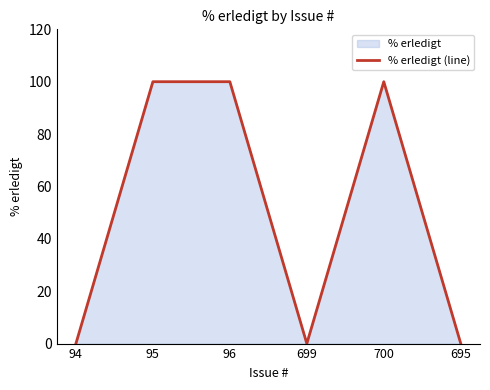

At which category does the data reach its first local valley?

699